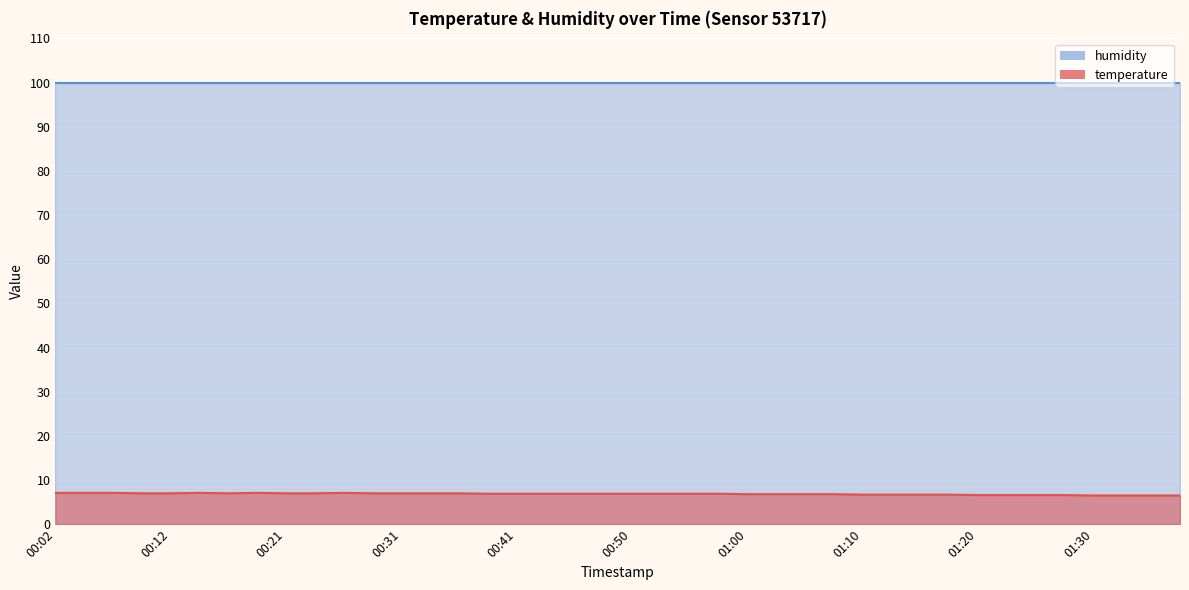

What is the minimum value shown in the chart?

6.5